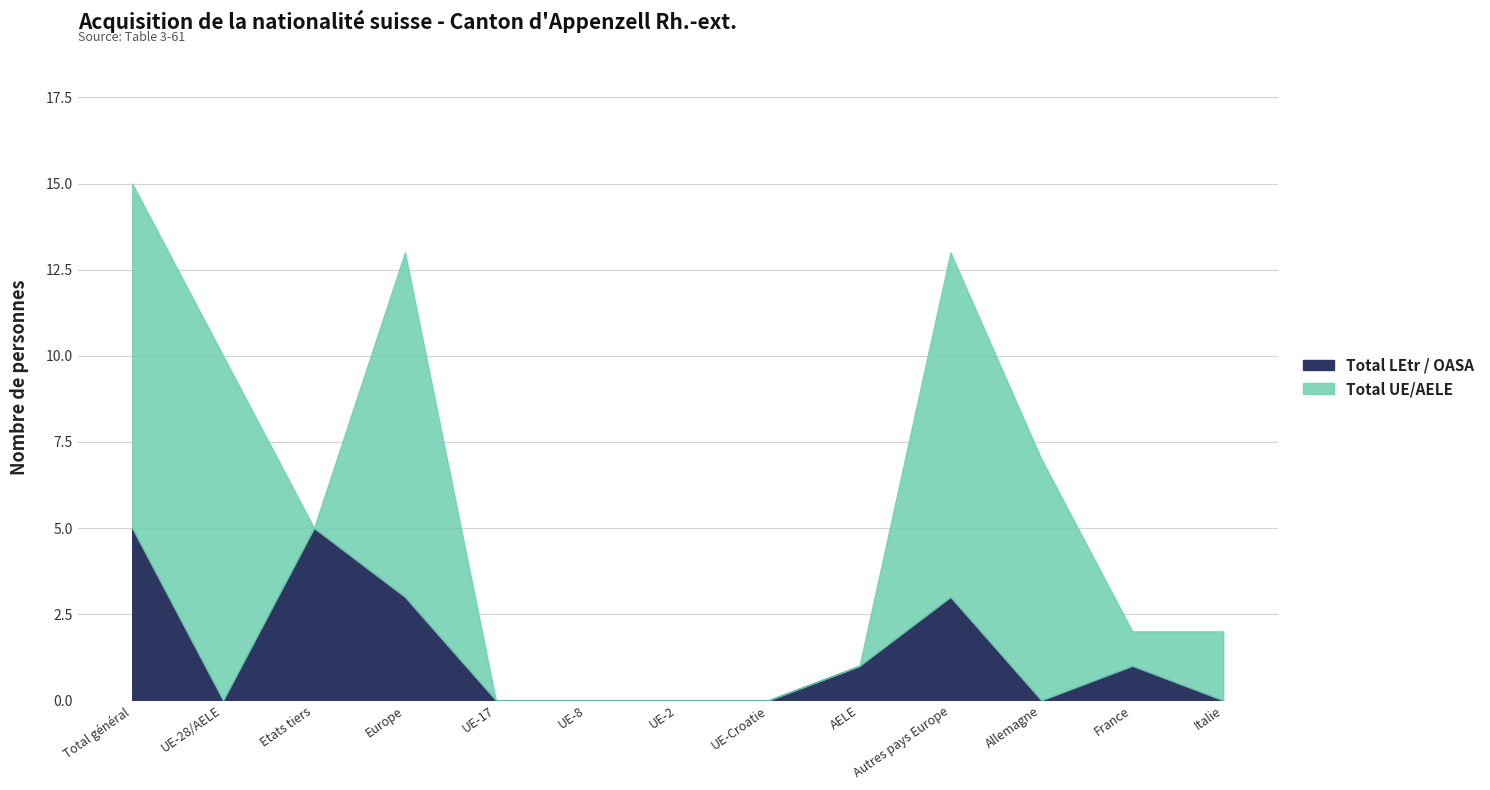

Between UE-Croatie and France, which is larger?

France